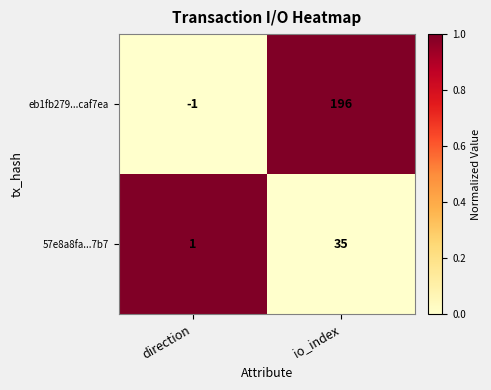

What is the total value across all series at io_index?

231